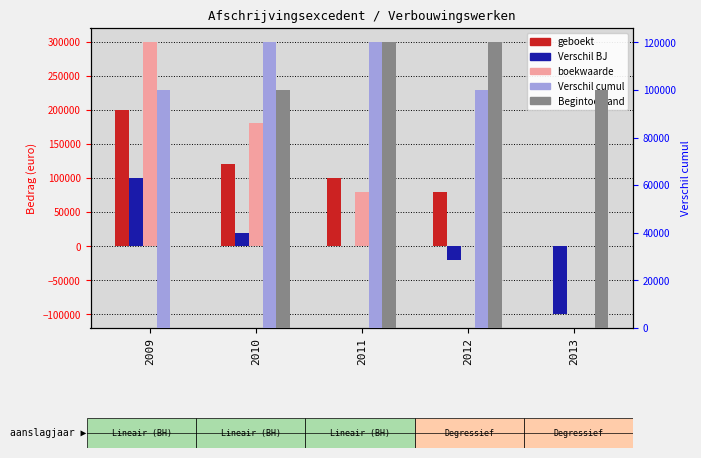

How many data points in Begintoestand are less than 100000?

1